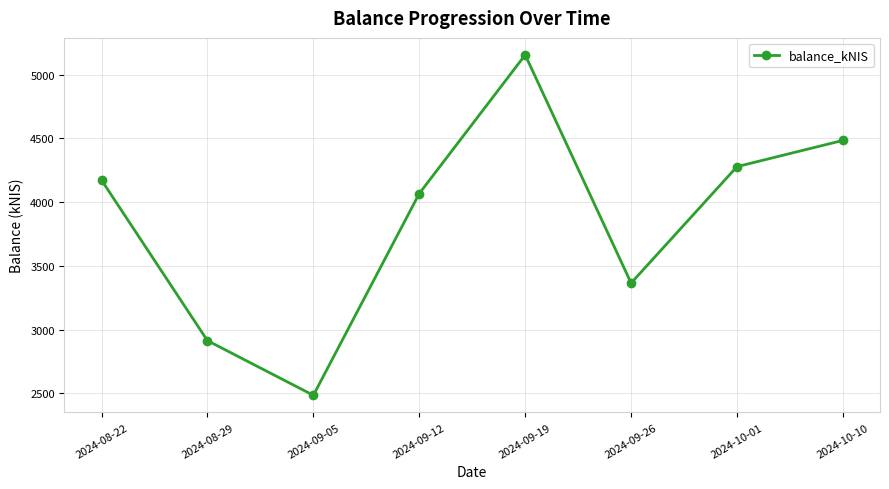

What is the sum of the values at 2024-08-22 and 2024-10-01?

8450.2